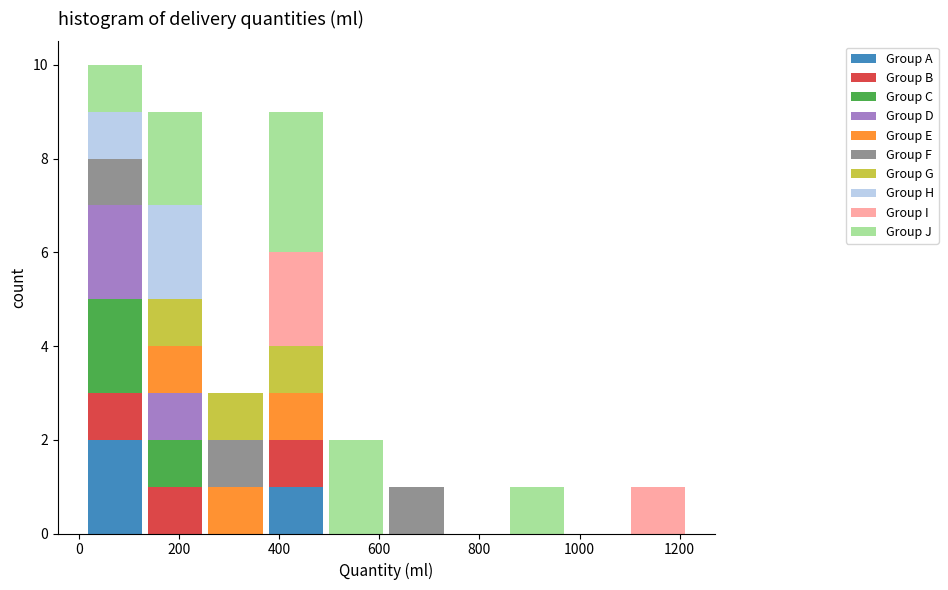

What is the total height of the stacked bar covering 20 to 140 on the x-axis? Neither the bar edges nor the heights are printed on the chart, so give them approximately, as read against the axes.

10